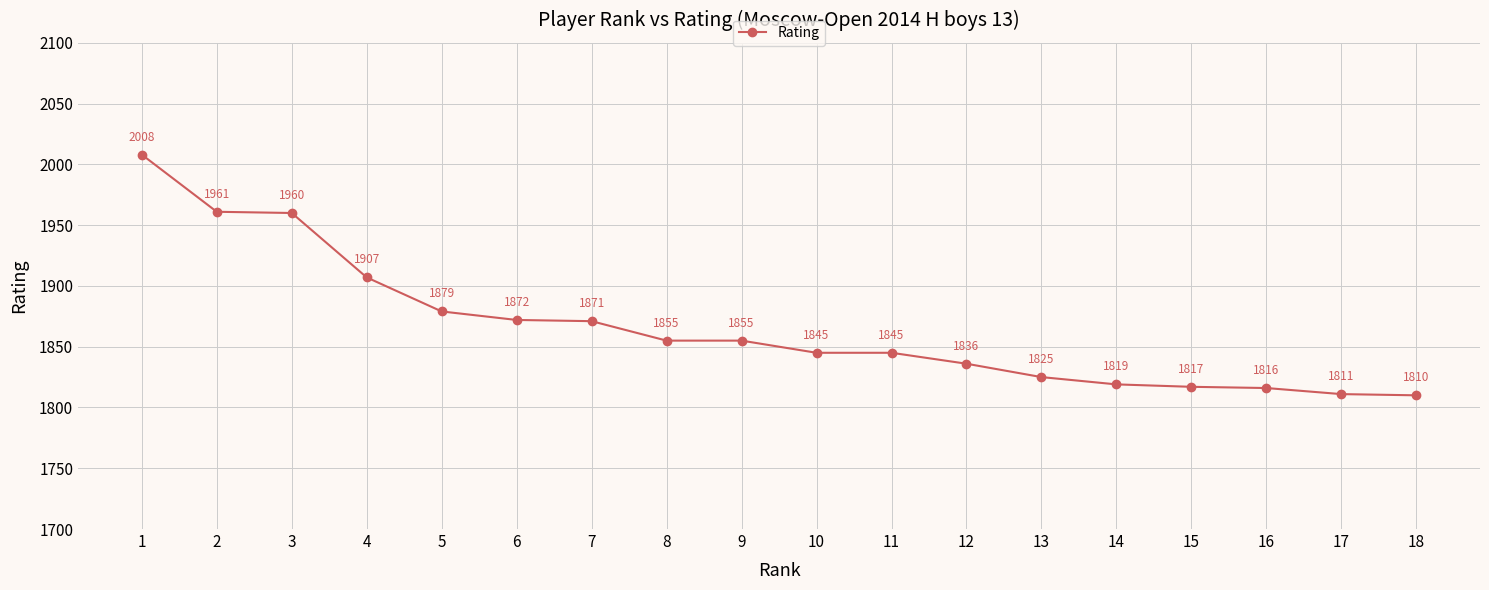

Is it true that the value at 16 is 2982?

False